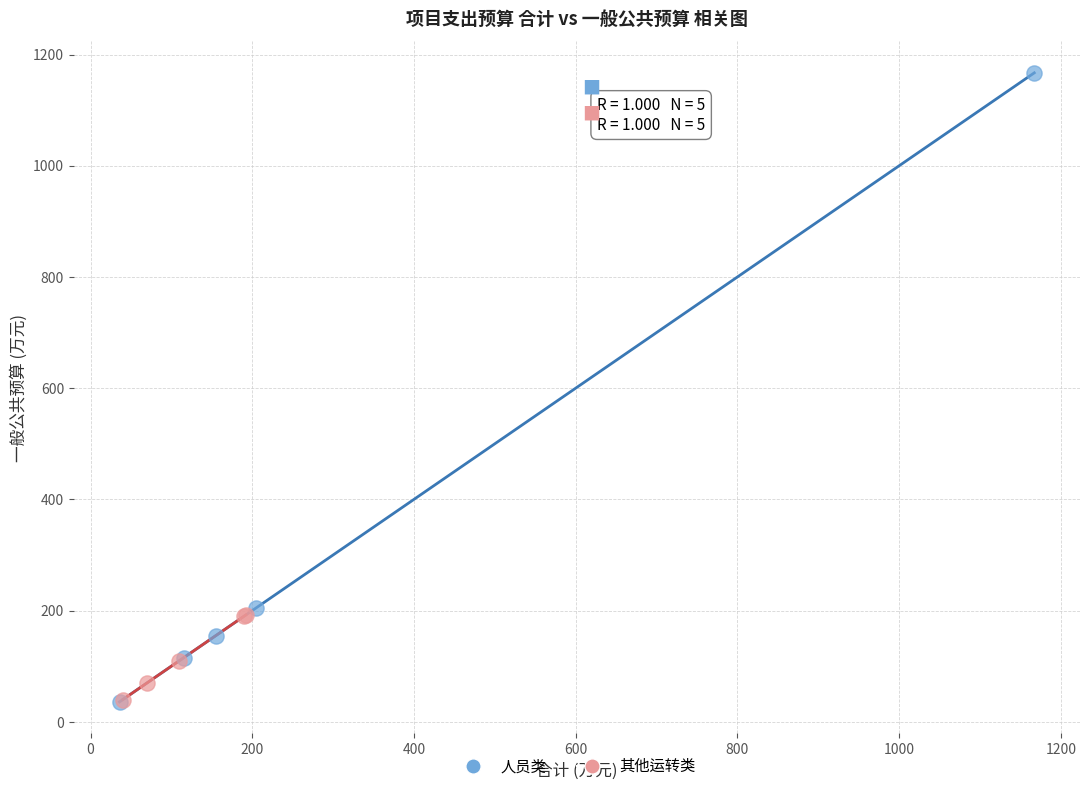

Which series reaches the maximum Y coordinate?

人员类